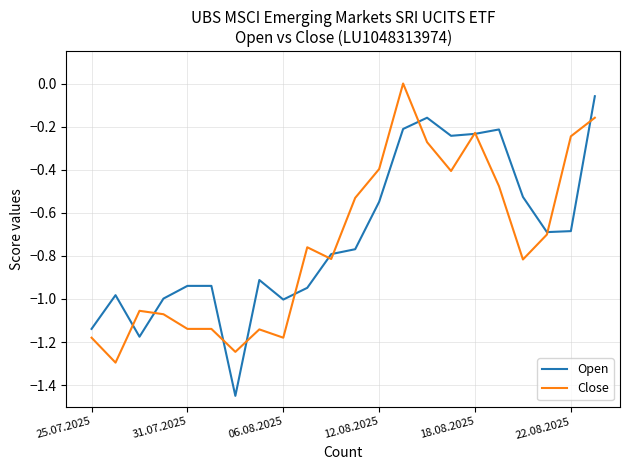

Rank the series by their maximum value, from highest to lowest.

Close, Open